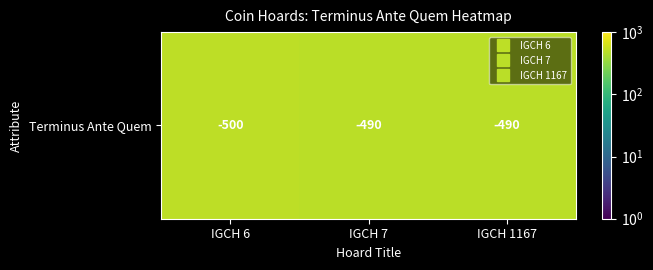

What is the sum of all values?

1480